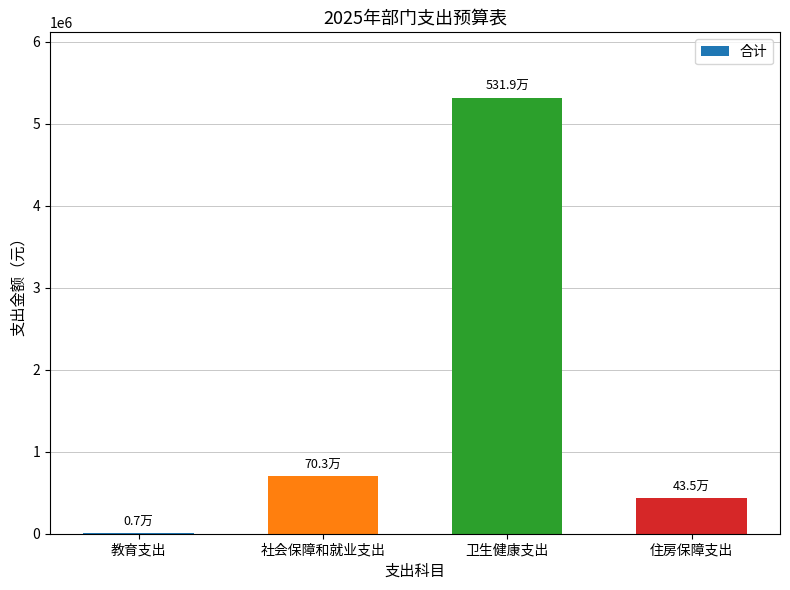

Read the value at 卫生健康支出.

5319193.0